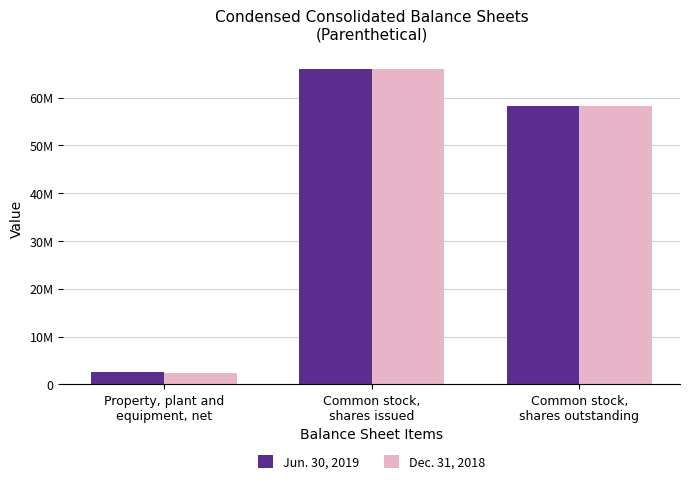

Which series has the largest total across all categories?

Jun. 30, 2019